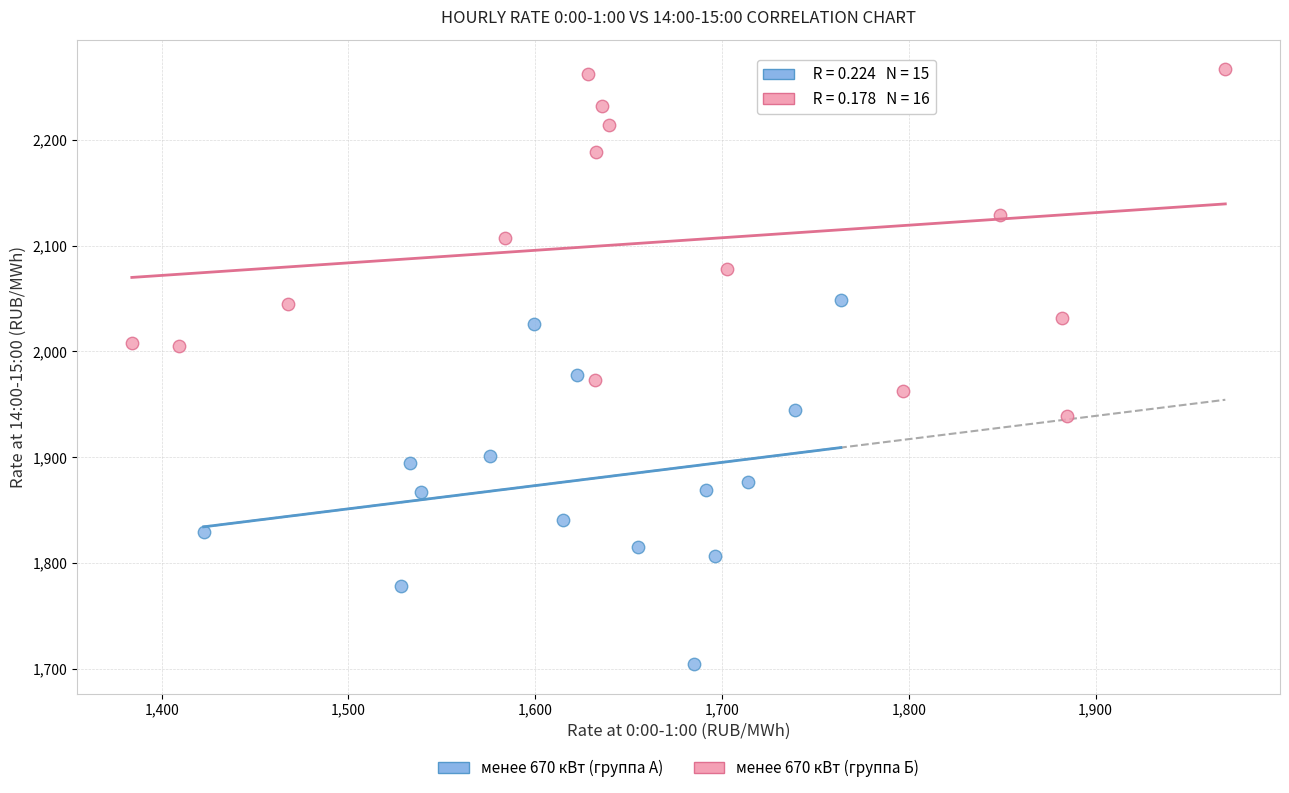

Which series reaches the minimum Y coordinate?

менее 670 кВт (группа А)